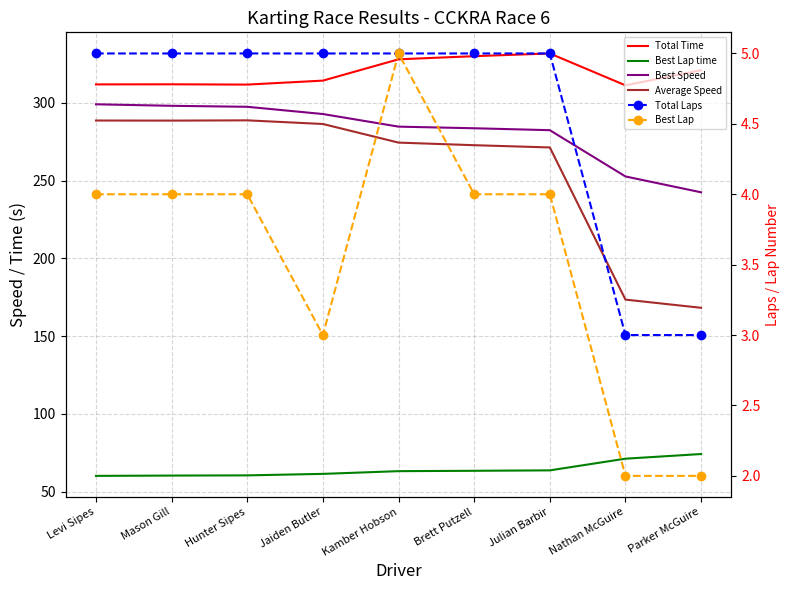

Is it true that Best Lap equals 0.9 at Parker McGuire?

False